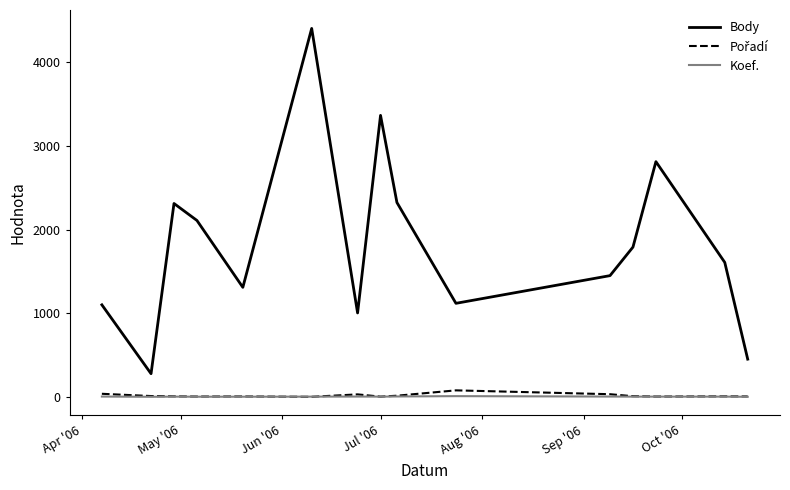

How many interior local valleys does the Body series have?

4